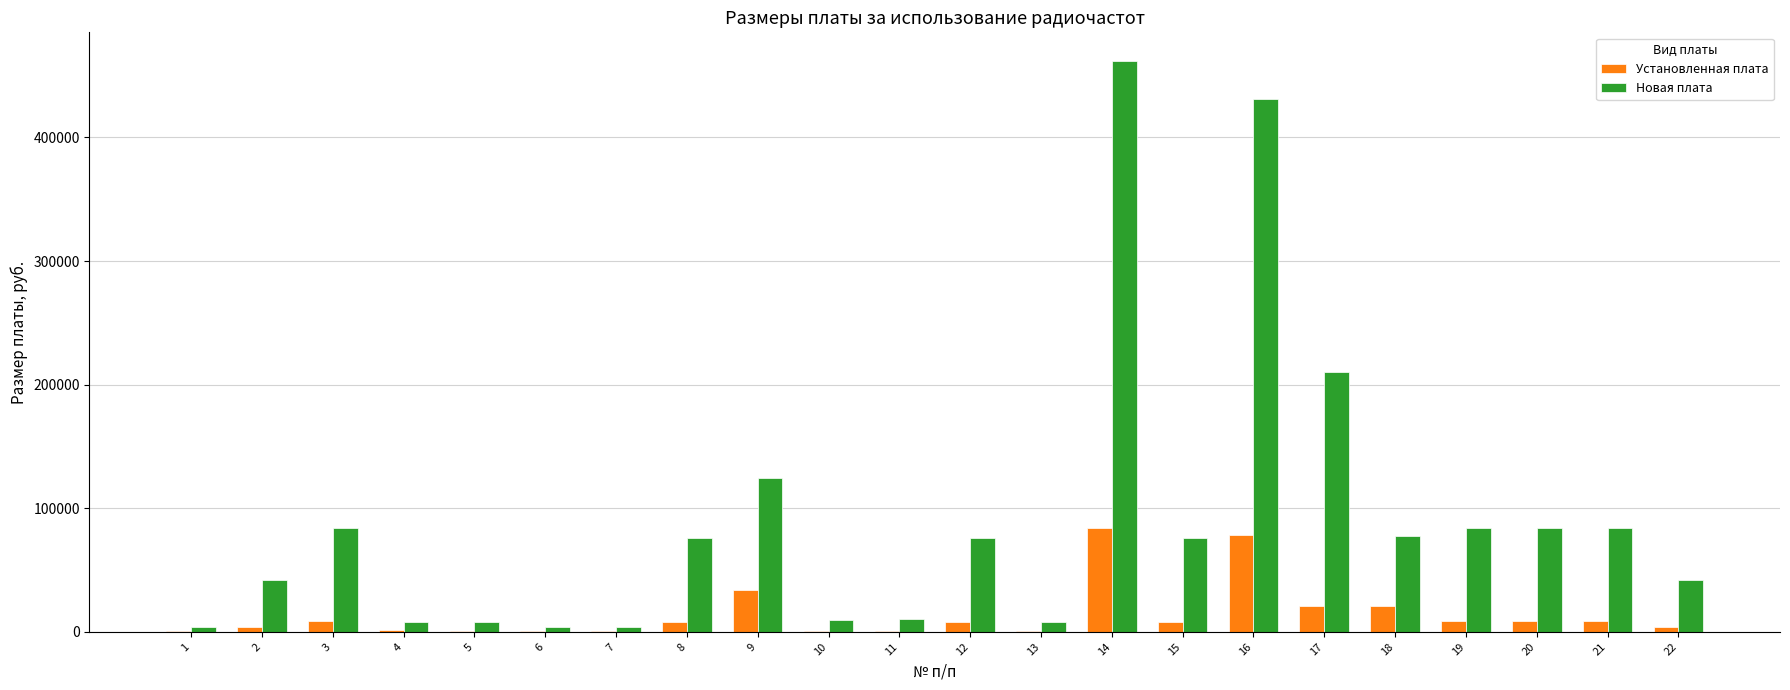

True or false: Новая плата has a value of 462000.0 at 14.

True